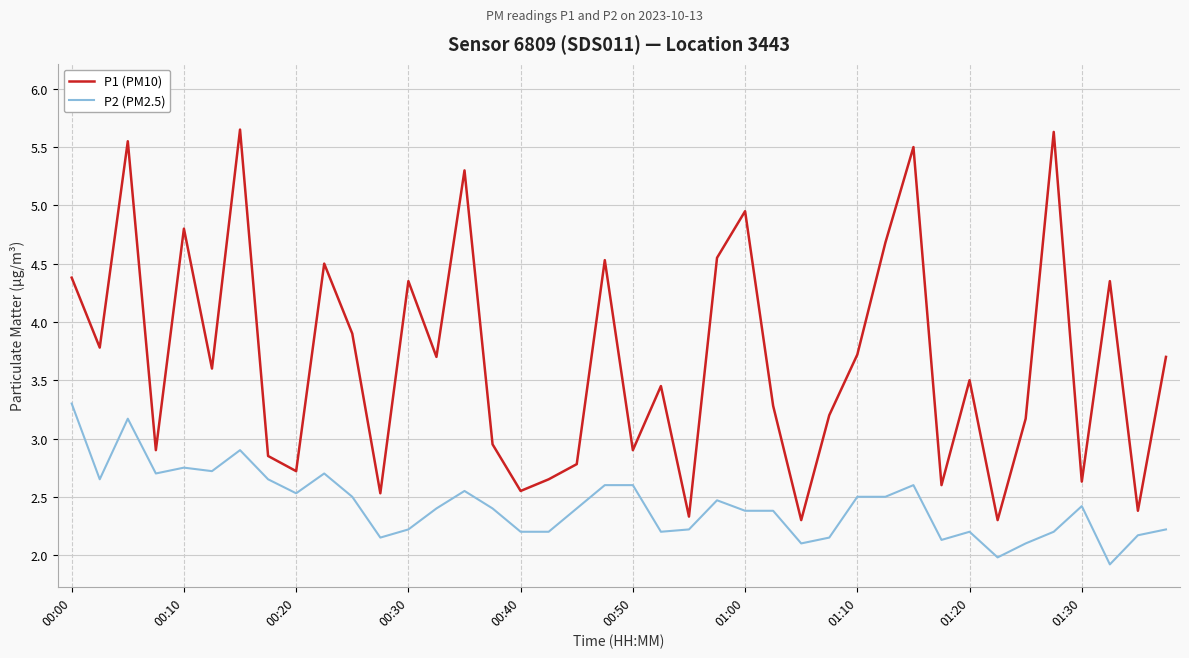

At how many categories does at least one series exceed 5?

5